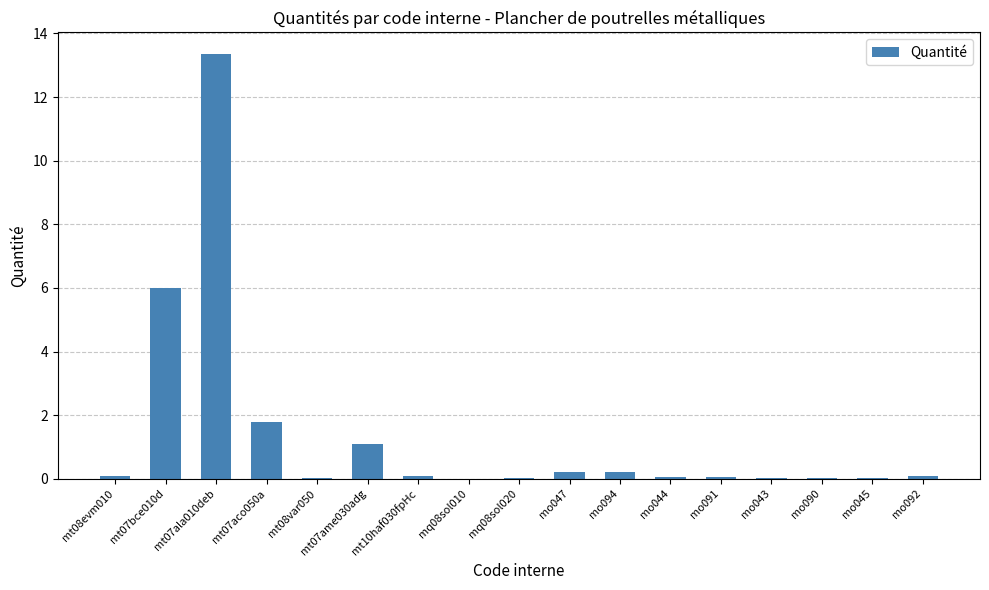

Are the bars horizontal?

No